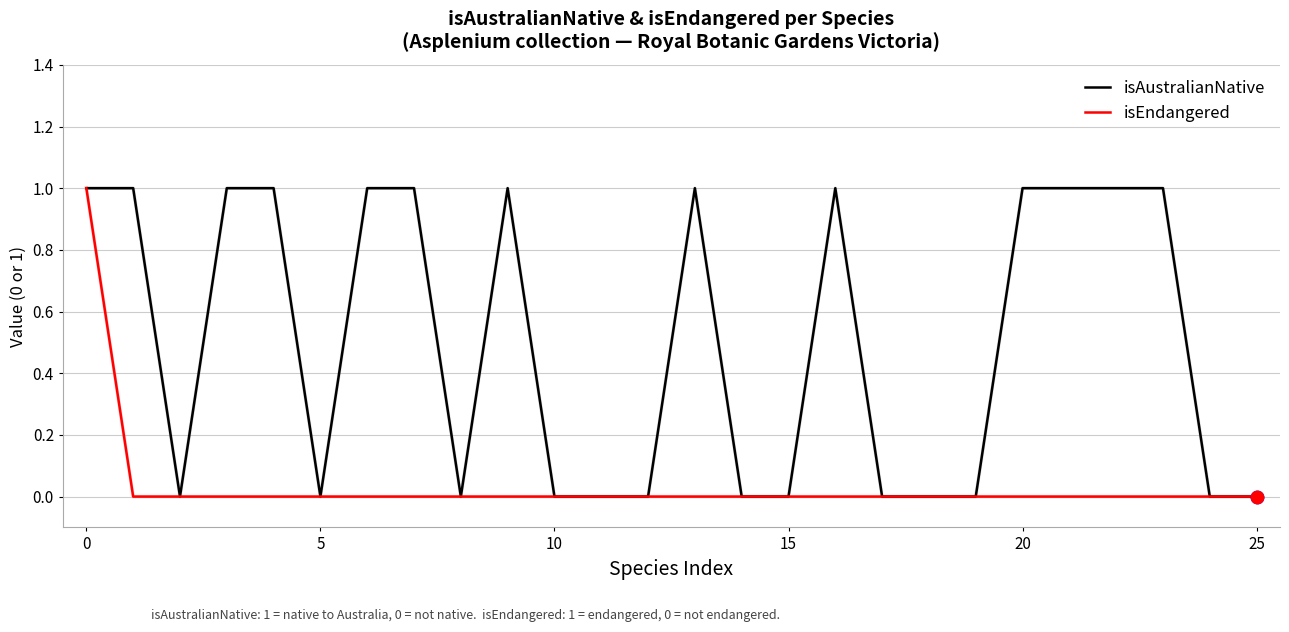

List the series in order of their overall mean, lowest first.

isEndangered, isAustralianNative